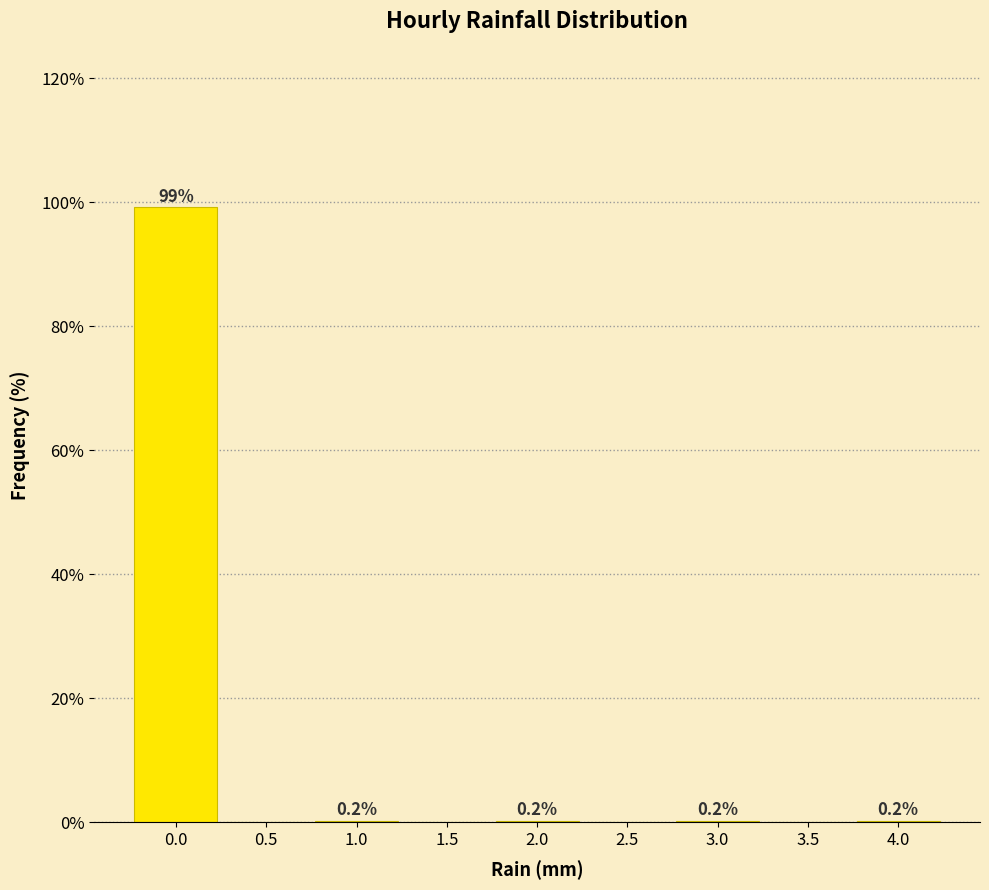

Reading right to left, what are all the values shown in this chart?

4.0=0.2	3.5=0.0	3.0=0.2	2.5=0.0	2.0=0.2	1.5=0.0	1.0=0.2	0.5=0.0	0.0=99.2